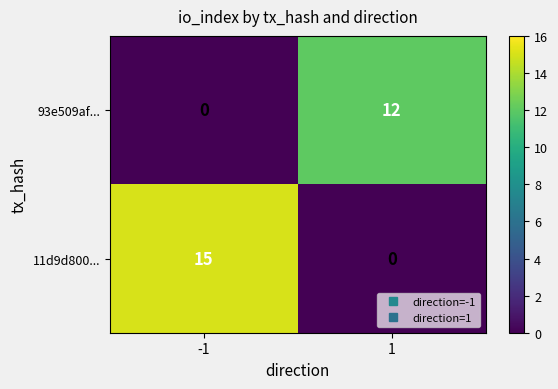

Rank the series by their maximum value, from highest to lowest.

11d9d800..., 93e509af...